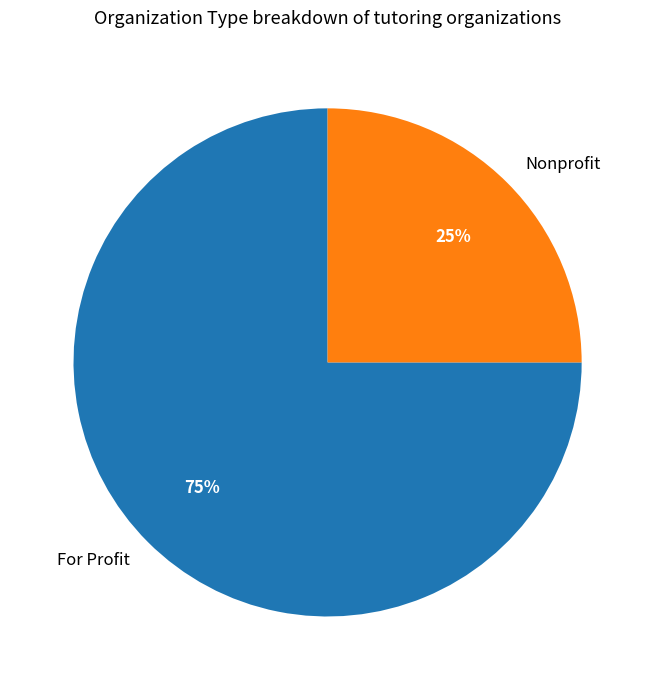

Is For Profit the majority of the pie?

Yes